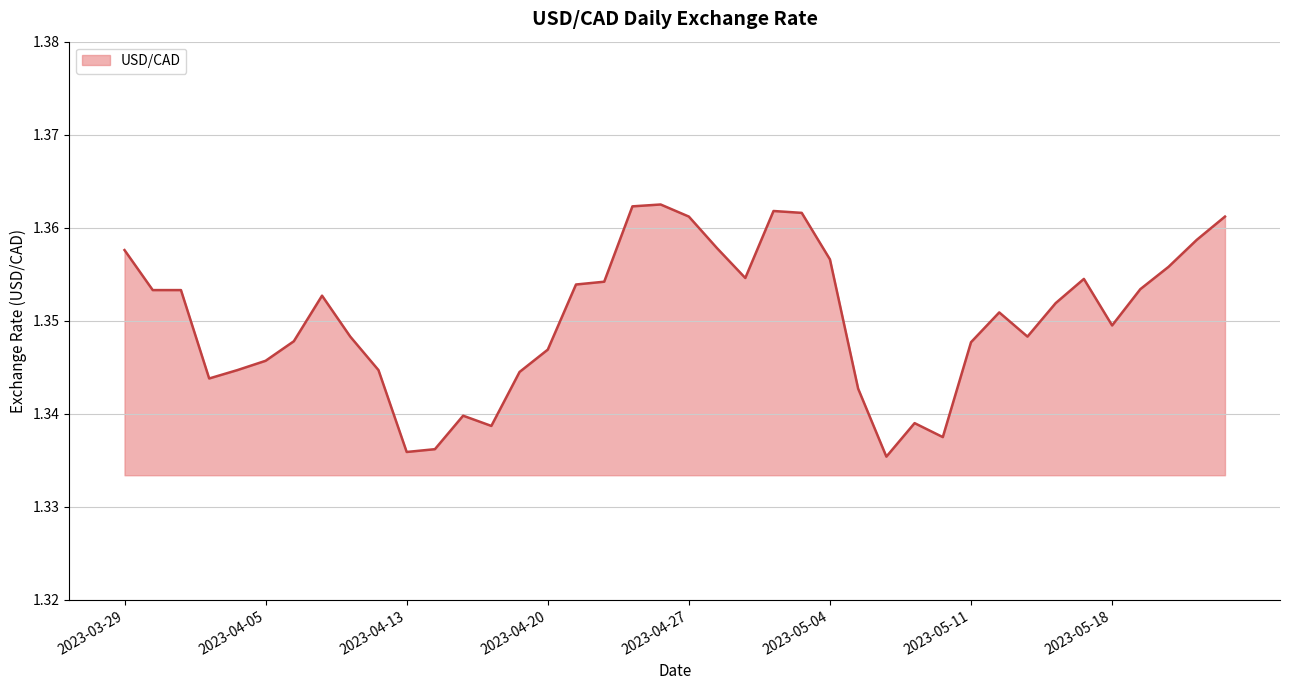

At which category does the chart reach its peak across all series?

2023-04-26